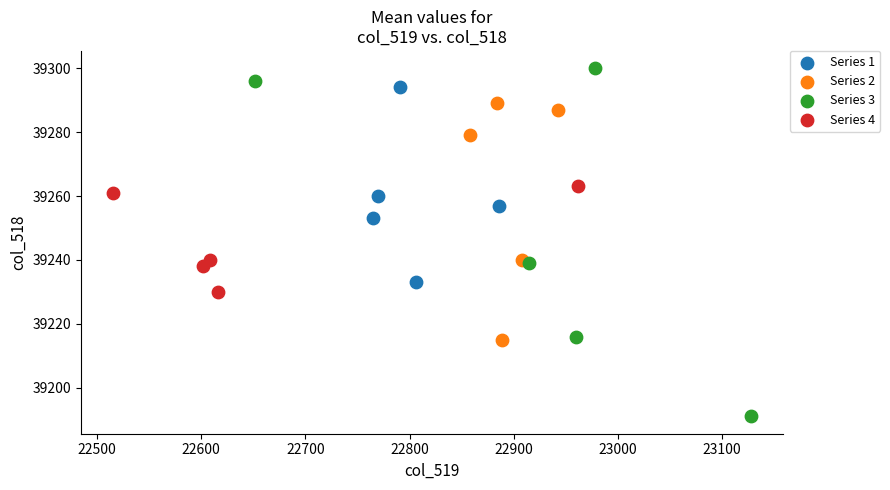

Which series reaches the maximum Y coordinate?

Series 3